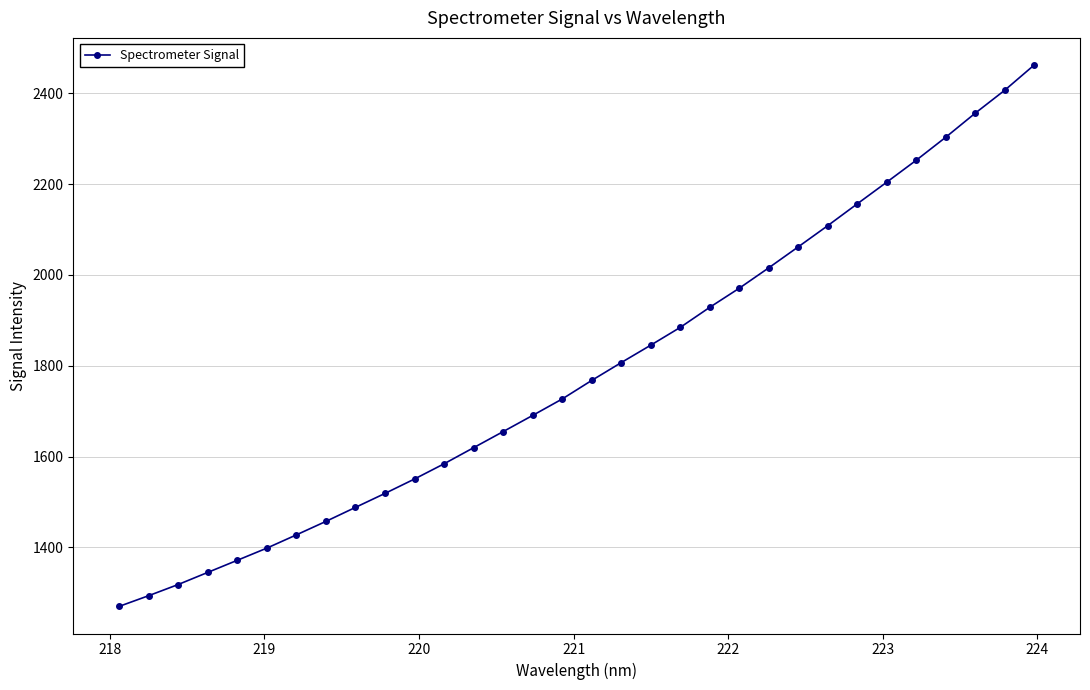

What is the value of the 24th point from the left?

2062.0